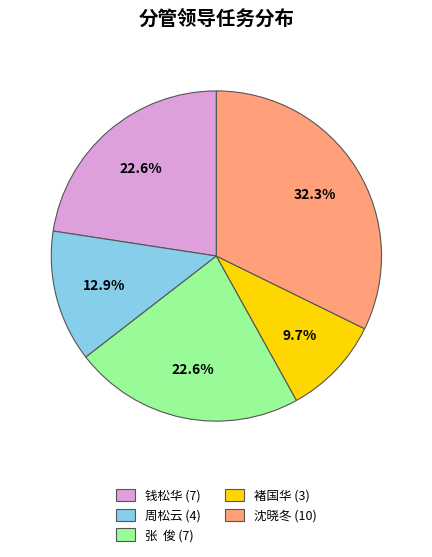

What is the total percentage of 周松云 and 钱松华?

35.5%